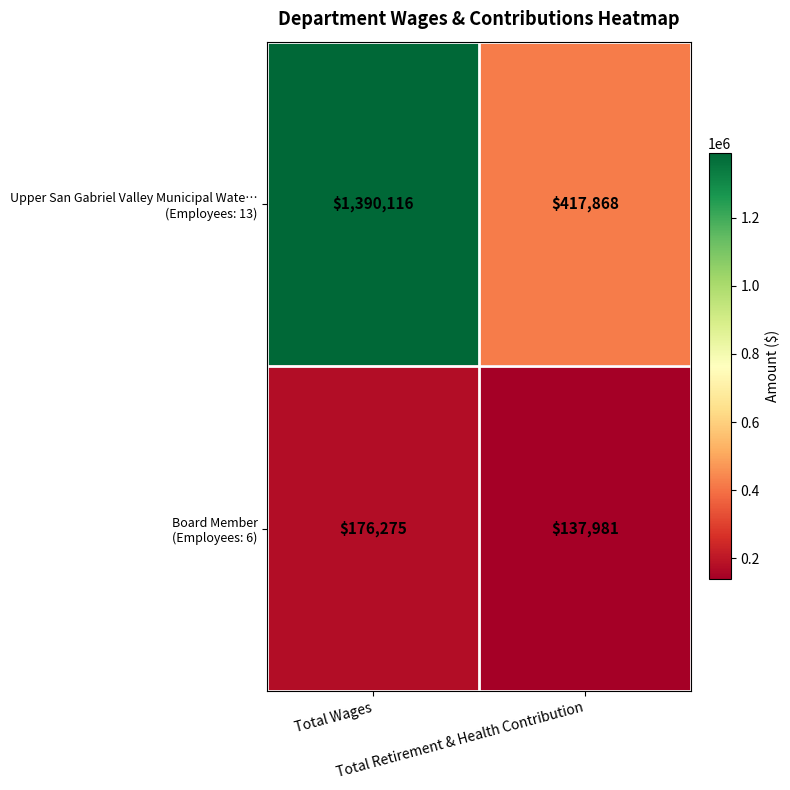

What is the greatest value displayed?

1390116